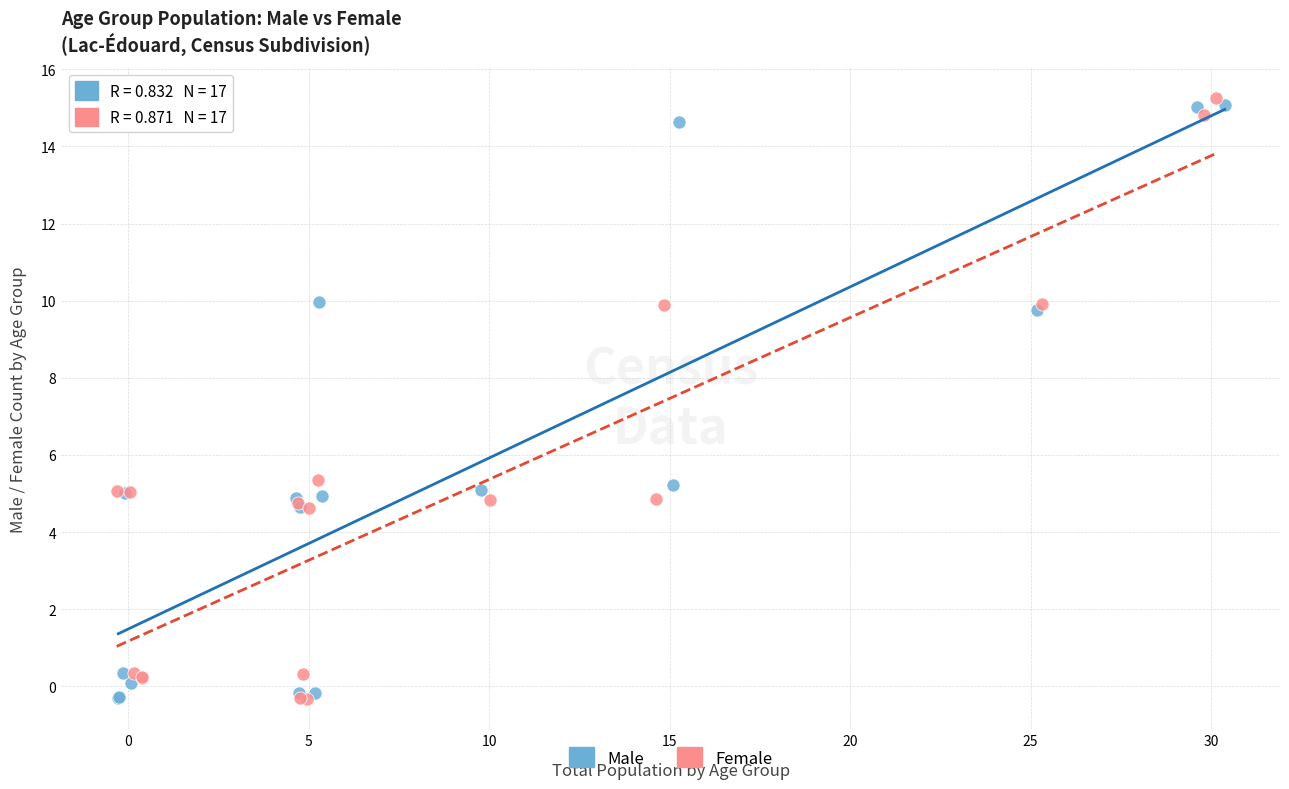

Which series has the largest Y range (max minus min)?

Female